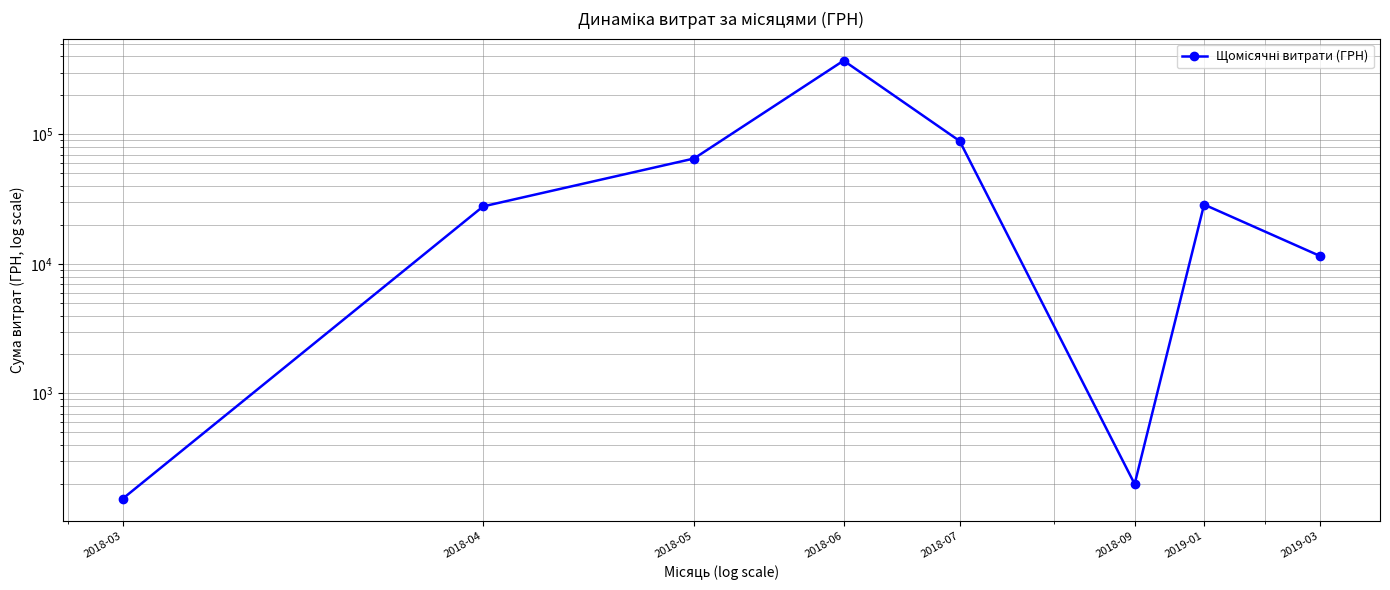

What is the sum of all values?

594209.9